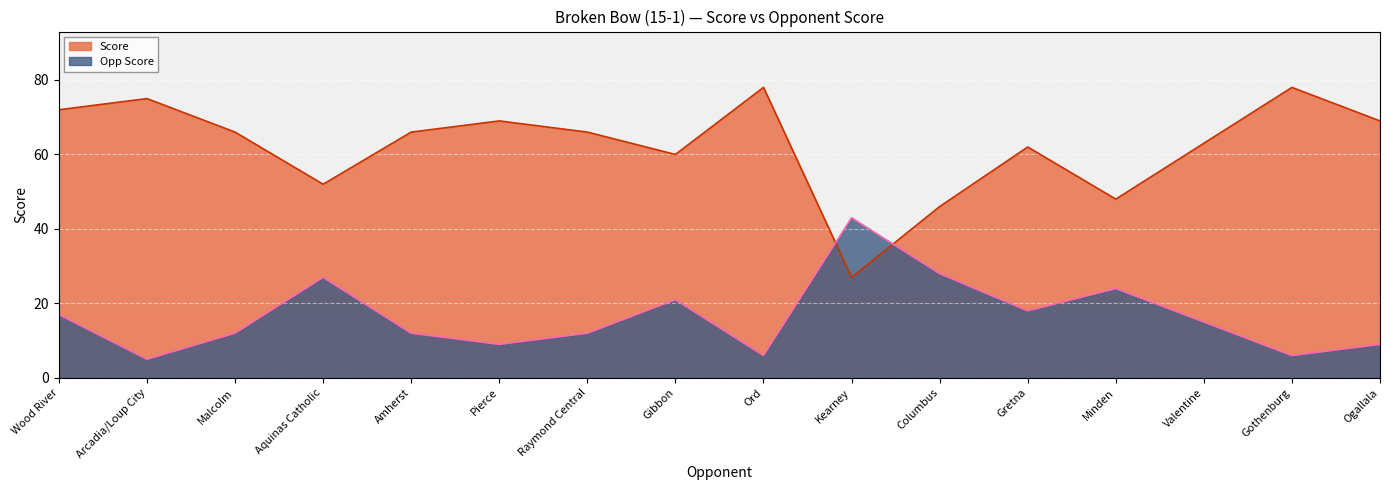

What is the minimum value shown in the chart?

5